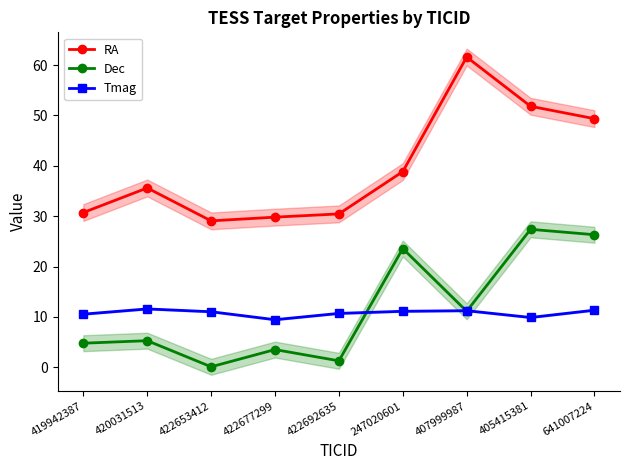

Does the chart display data point markers on the line(s)?

Yes